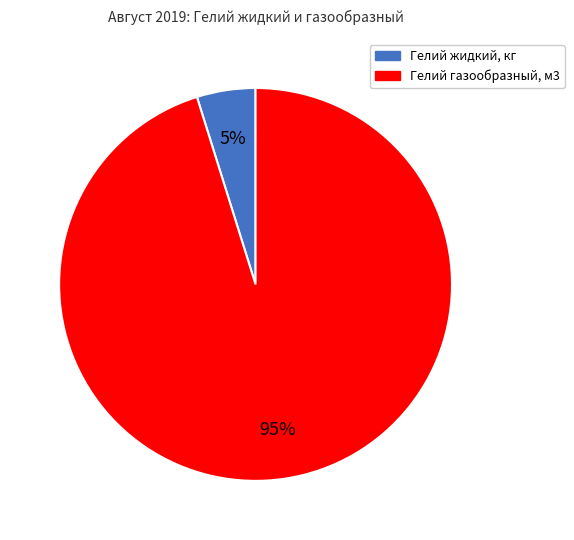

Which has a higher value, Гелий жидкий, кг or Гелий газообразный, м3?

Гелий газообразный, м3